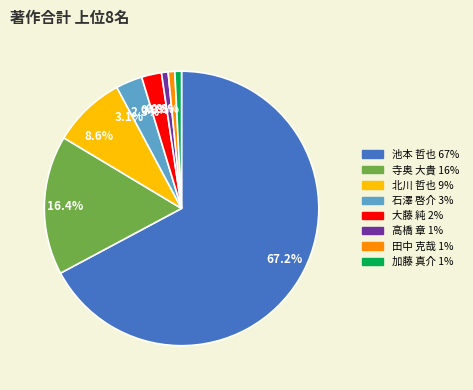

What is the largest slice in the pie chart?

池本 哲也